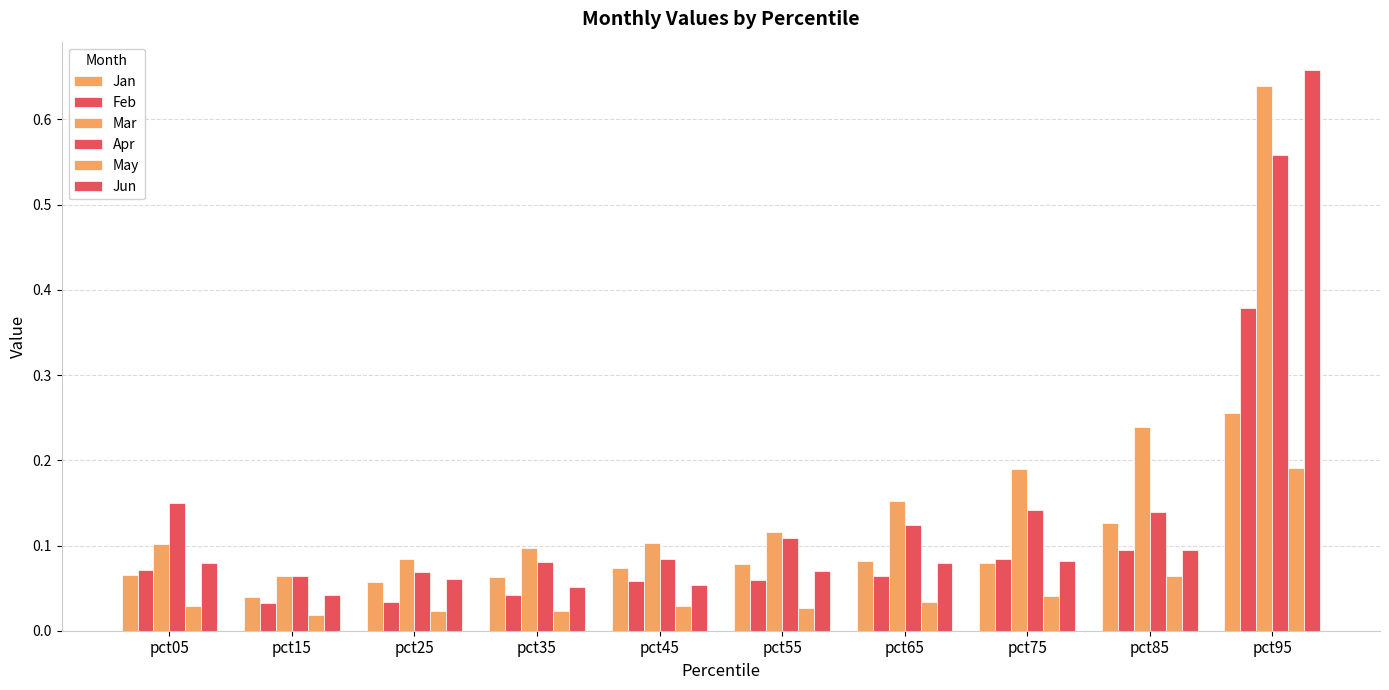

What is the sum of the May values at pct65 and pct45?

0.1